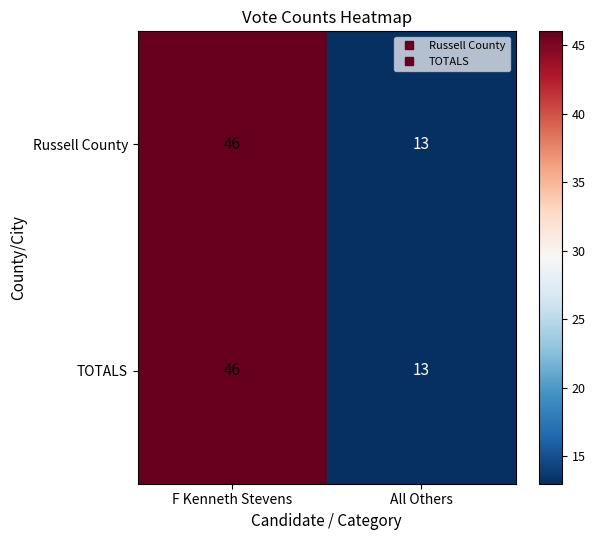

What is the difference between the maximum and minimum values in the Russell County series?

33